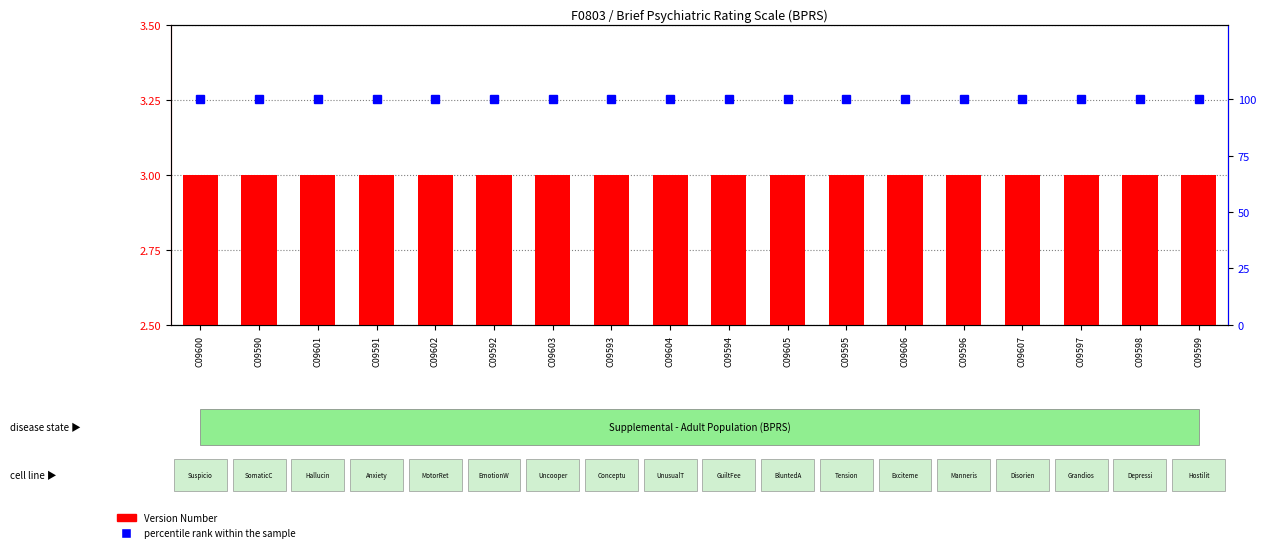

What is the sum of all Version Number values?

54